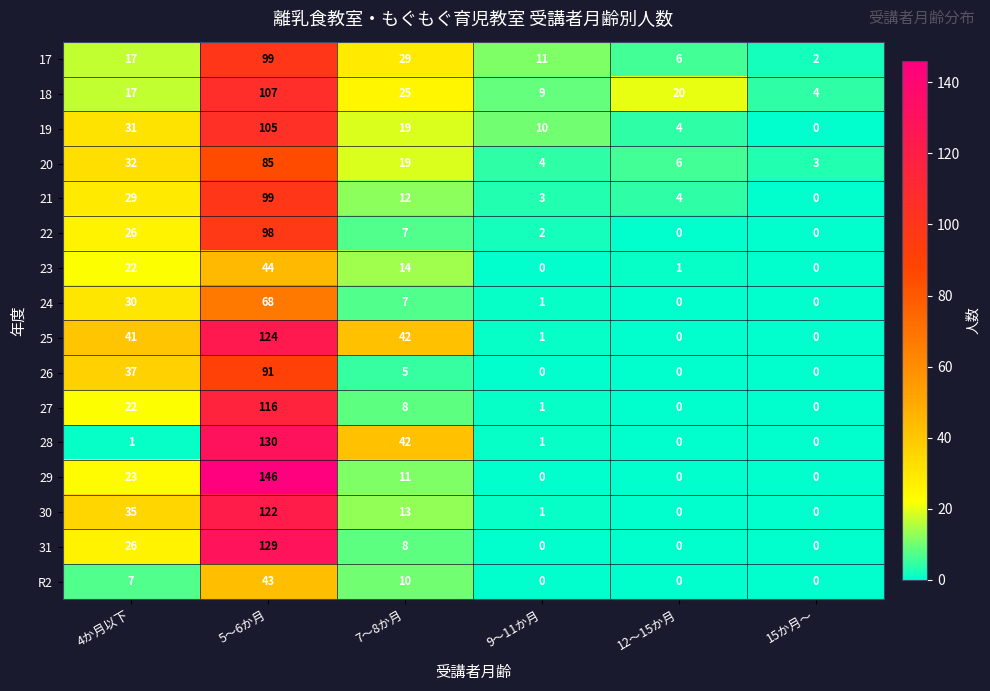

True or false: 25 has a value of 41 at 4か月以下.

True